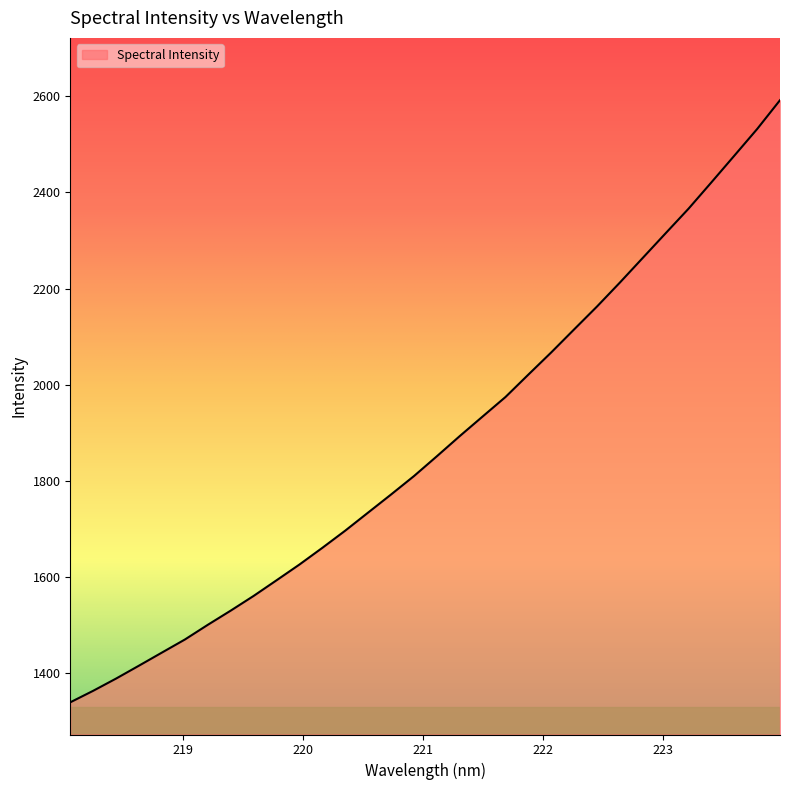

What is the greatest value displayed?

2592.0